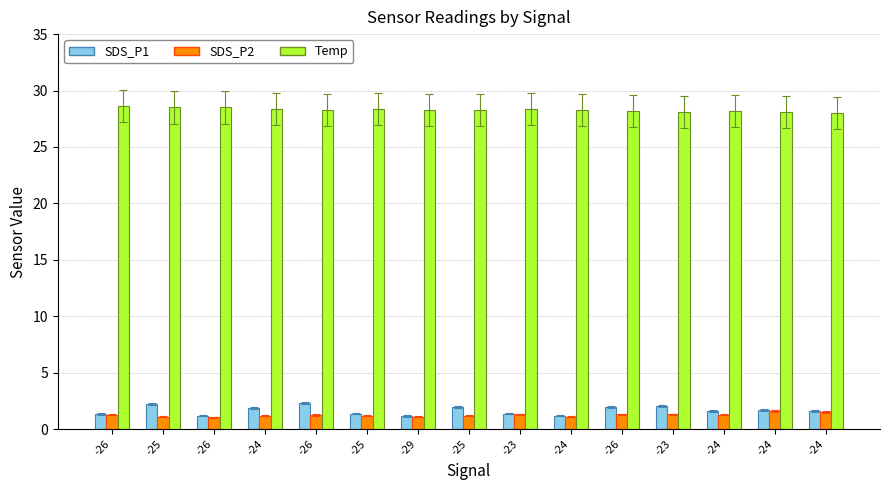

What is the total value across all series at -23?

31.1